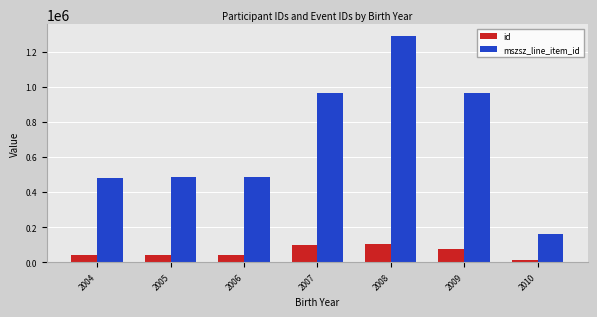

Which category has the highest value across all series?

2008